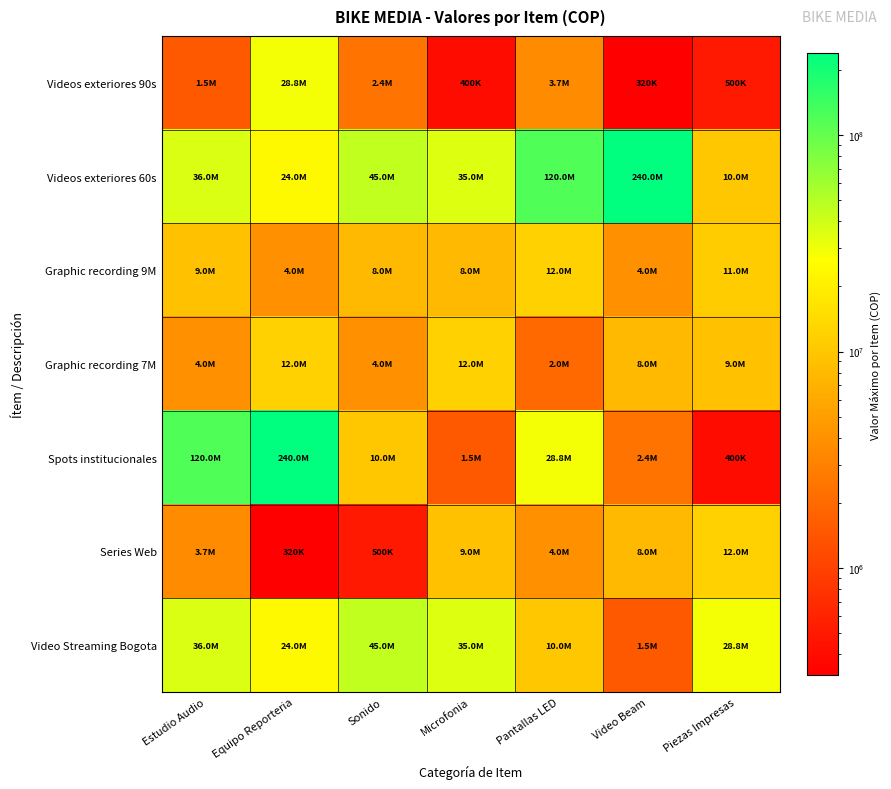

Between Estudio Audio and Equipo Reporteria, which is larger?

Equipo Reporteria